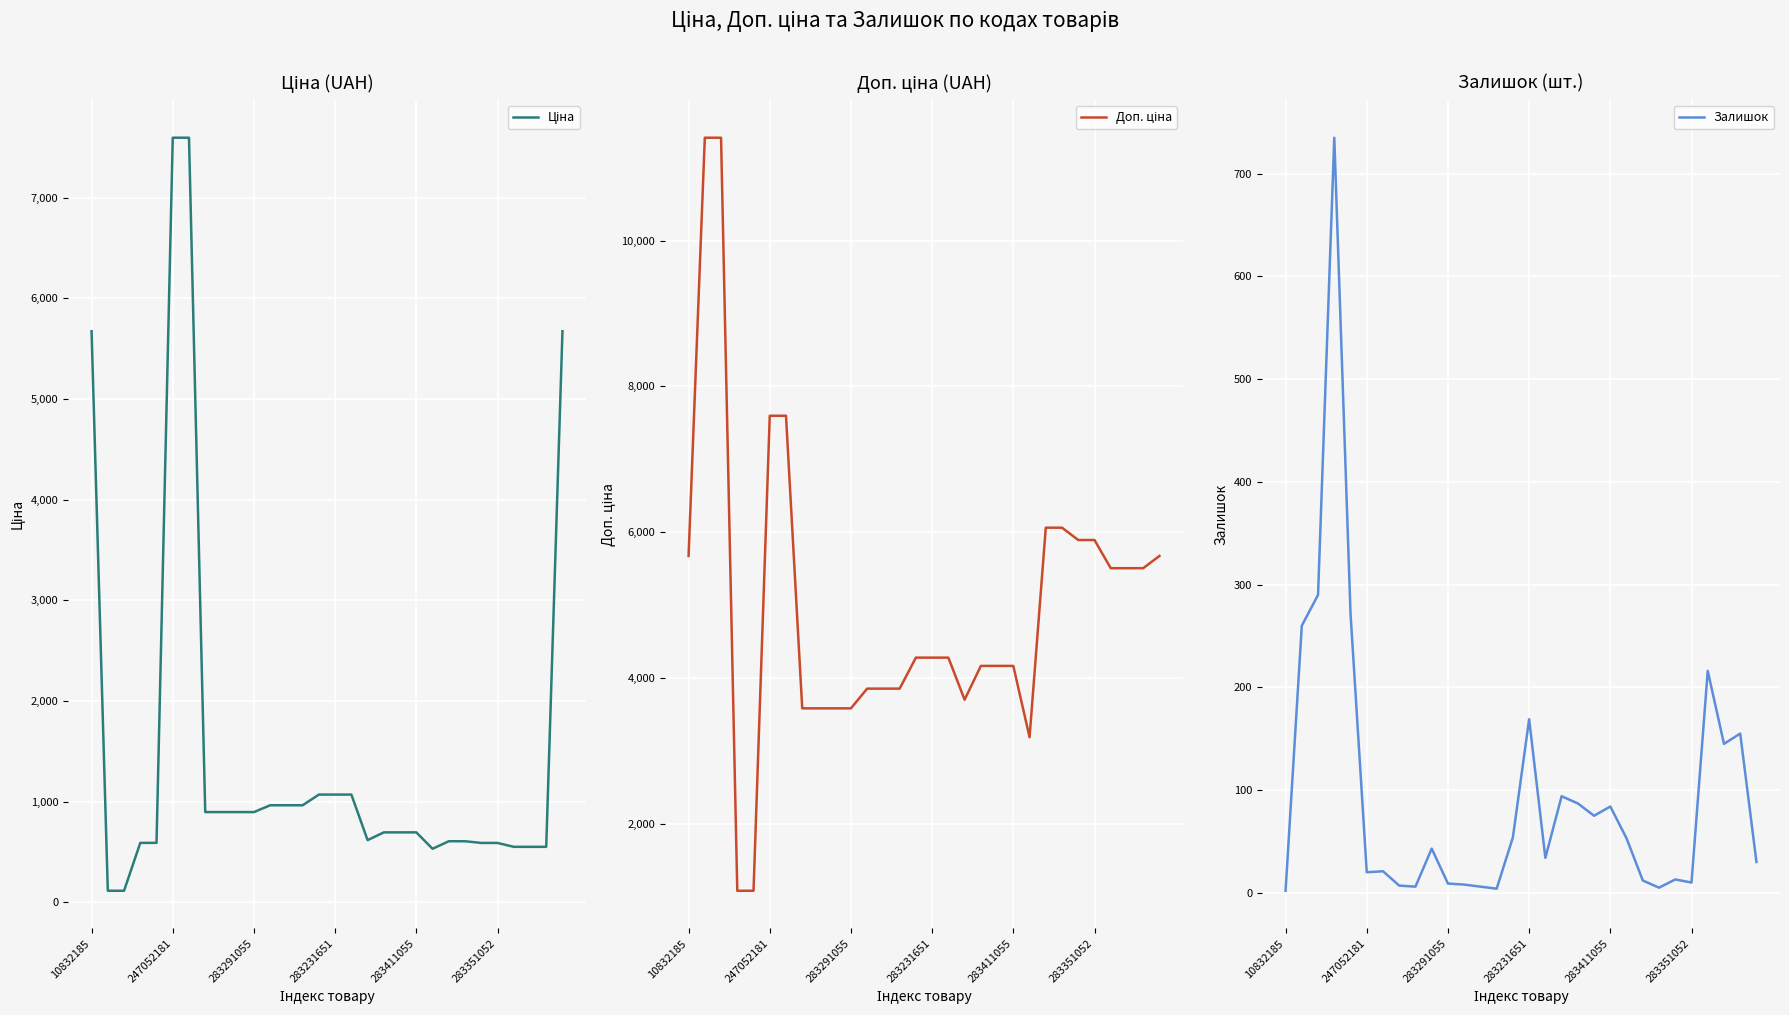

True or false: Доп. ціна and Ціна intersect in this chart.

False